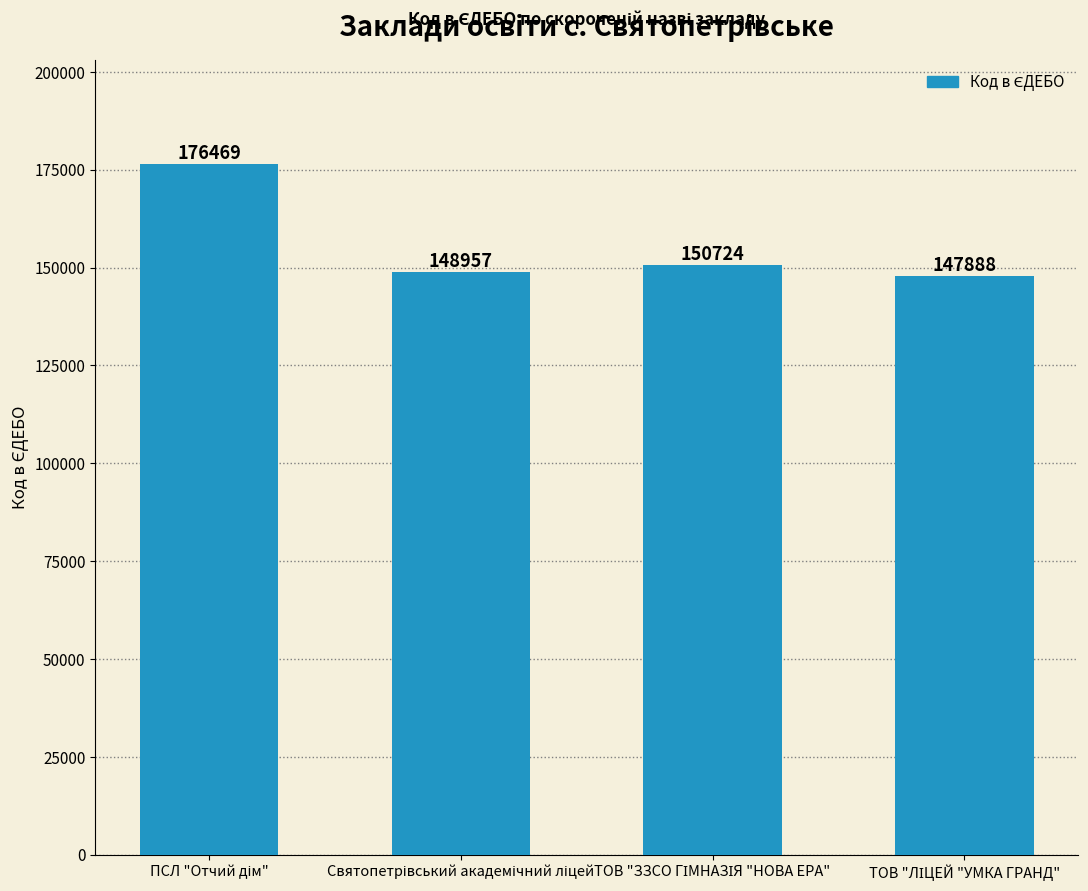

What is the difference between the maximum and minimum values?

28581